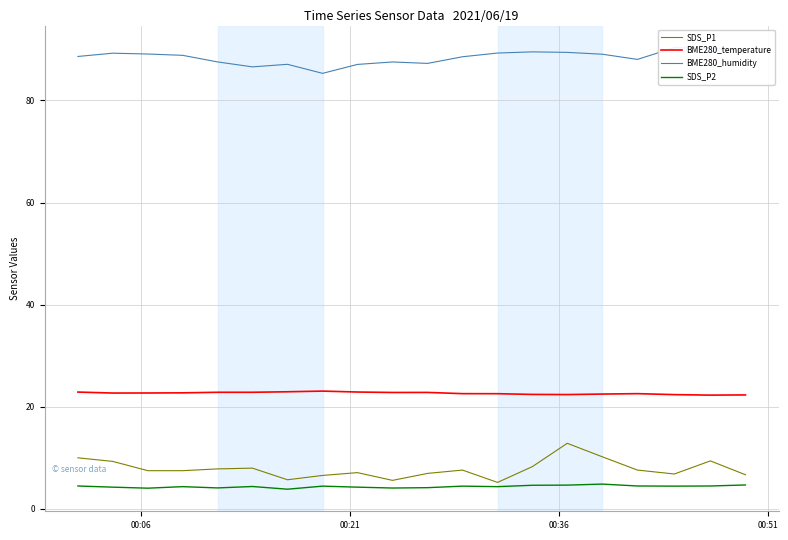

What is the highest value of the SDS_P2 series?

4.8